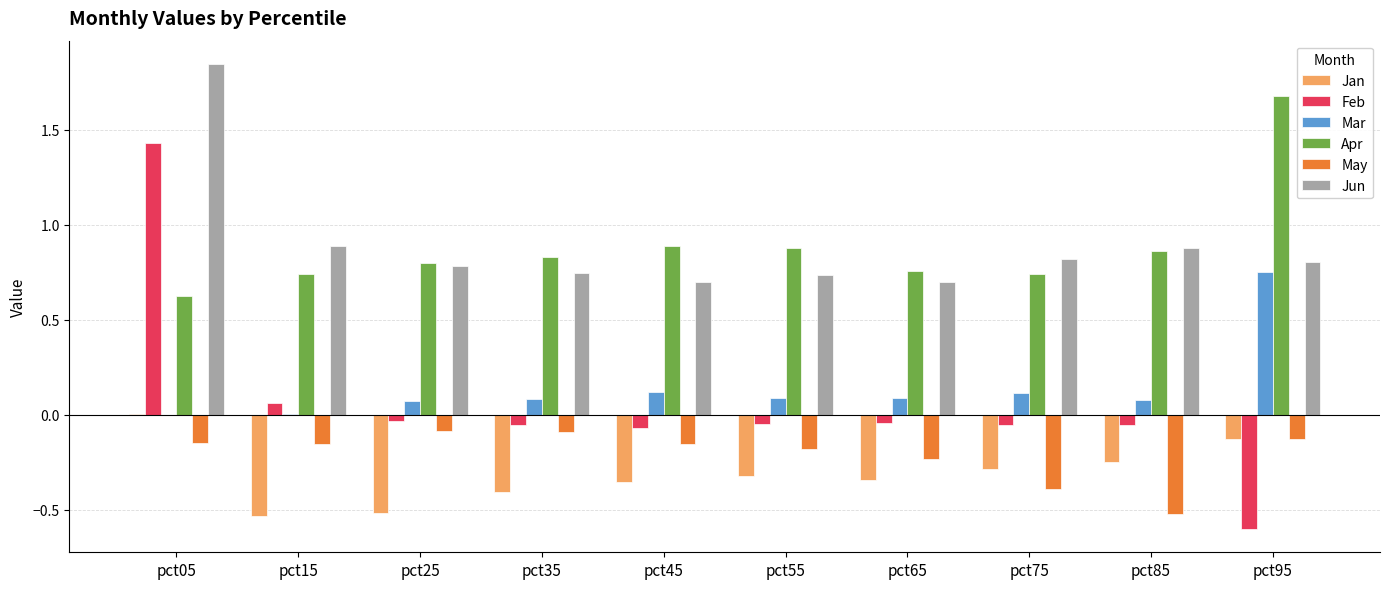

How many groups of bars are there?

10